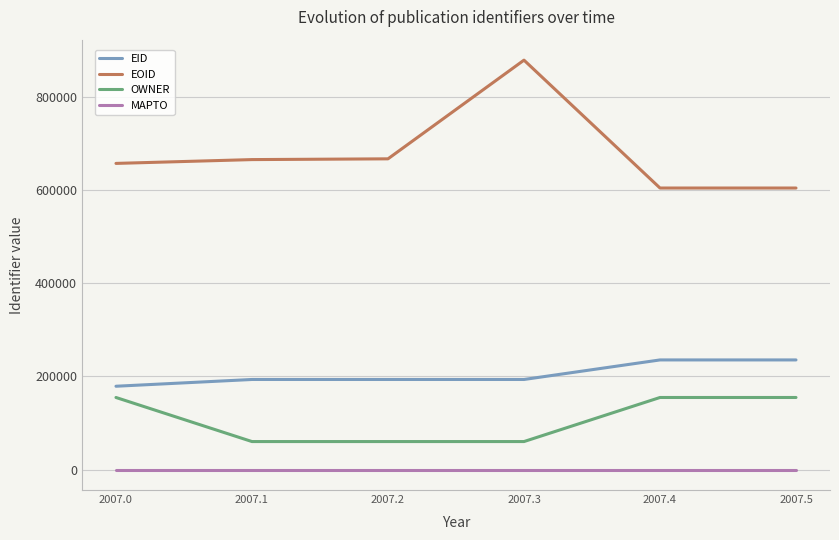

Which category has the highest value across all series?

2007.3